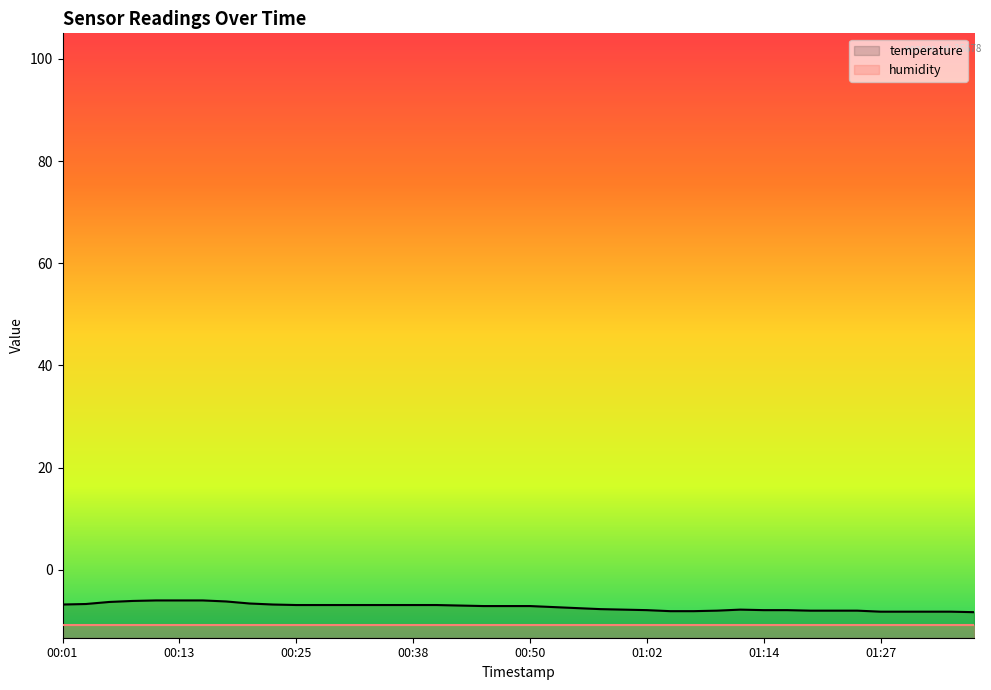

List the series in order of their peak value, lowest first.

humidity, temperature